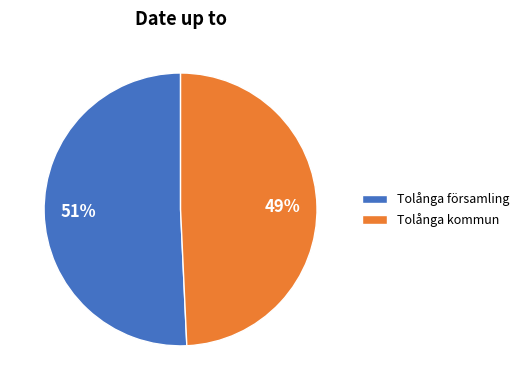

Approximately how many times larger is the value at Tolånga församling compared to Tolånga kommun?

1.0